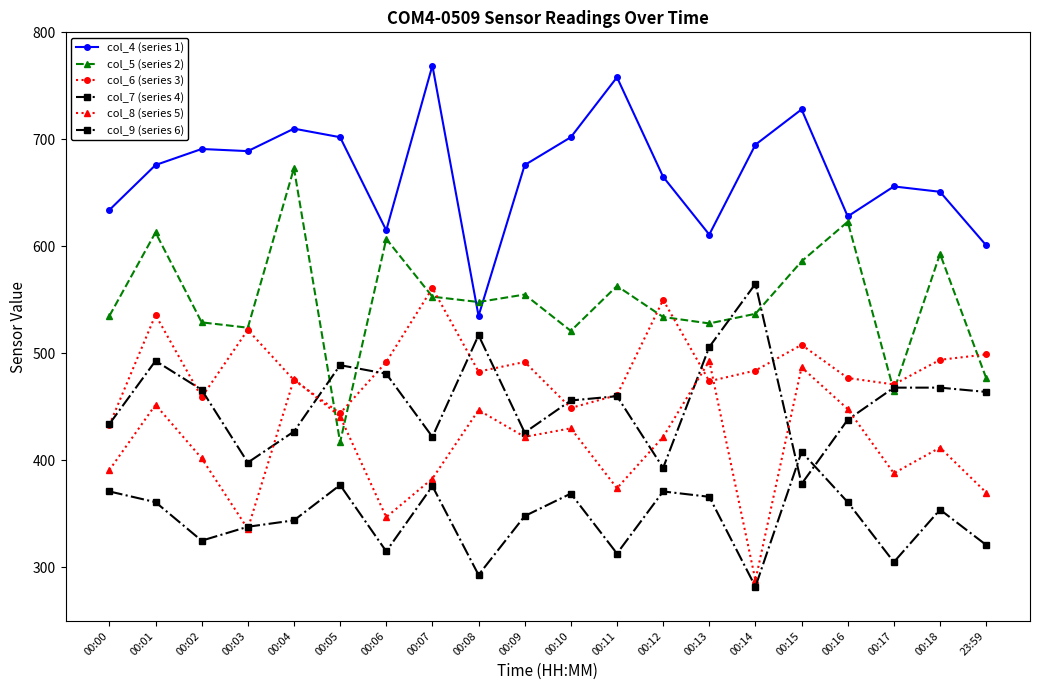

Which series changed the most between 00:04 and 00:18?

col_5 (series 2)